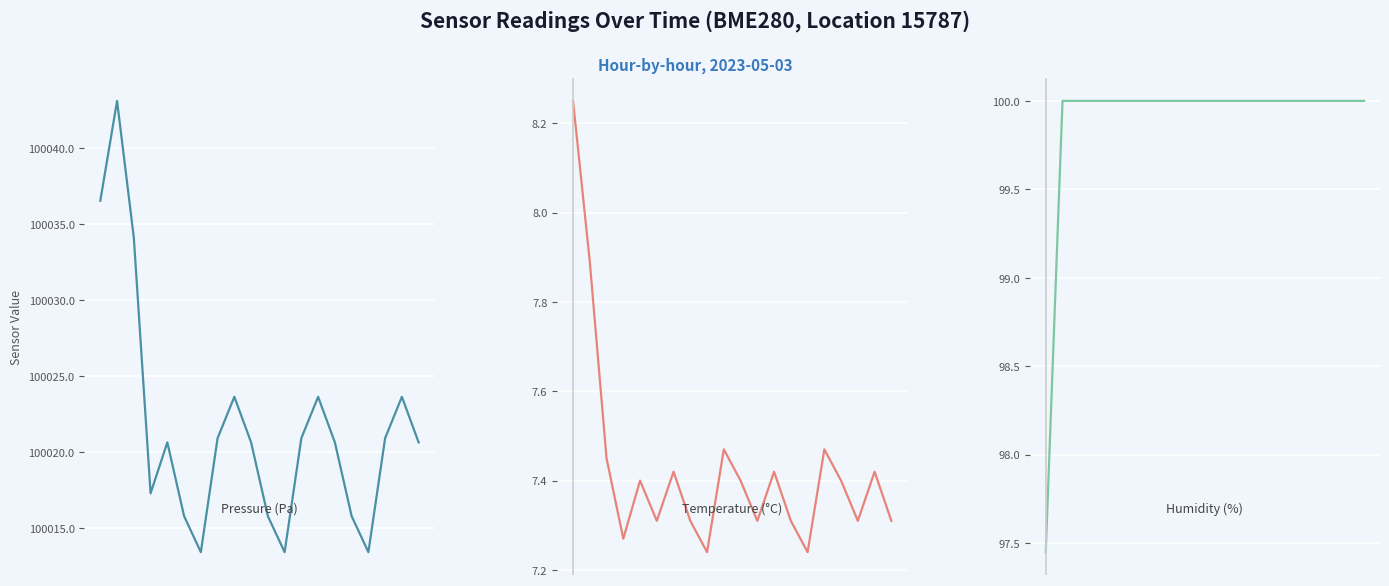

Is the value of pressure at 13 greater than the value of humidity at 15?

Yes